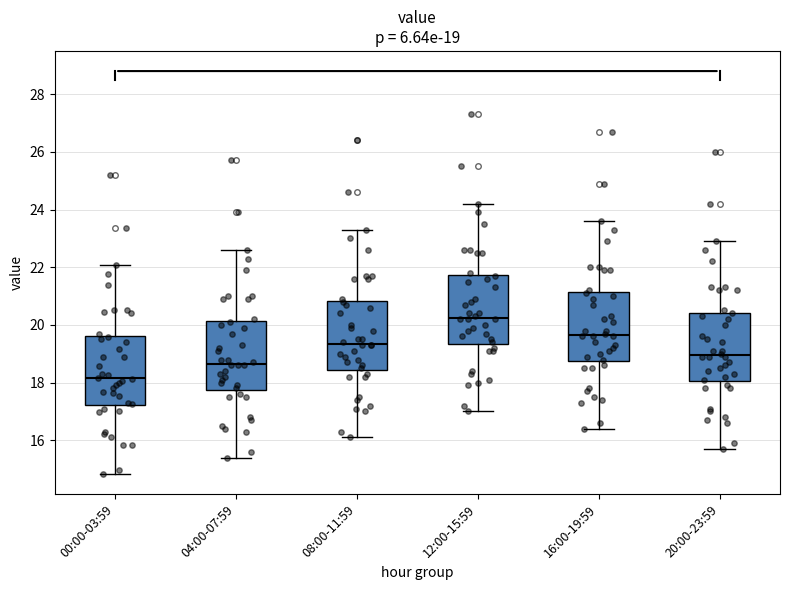

Which box's median line is the highest?

12:00-15:59